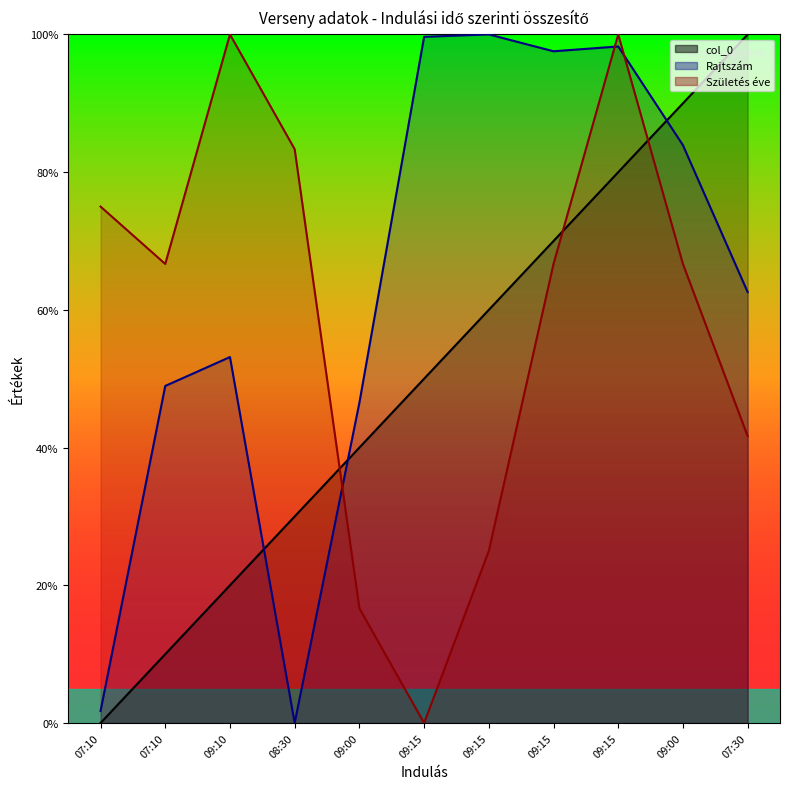

At which category is the sum across all series the highest?

09:15